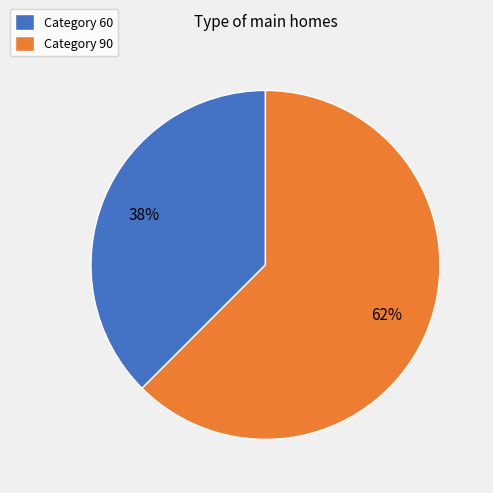

Which slice is the smallest?

Category 60